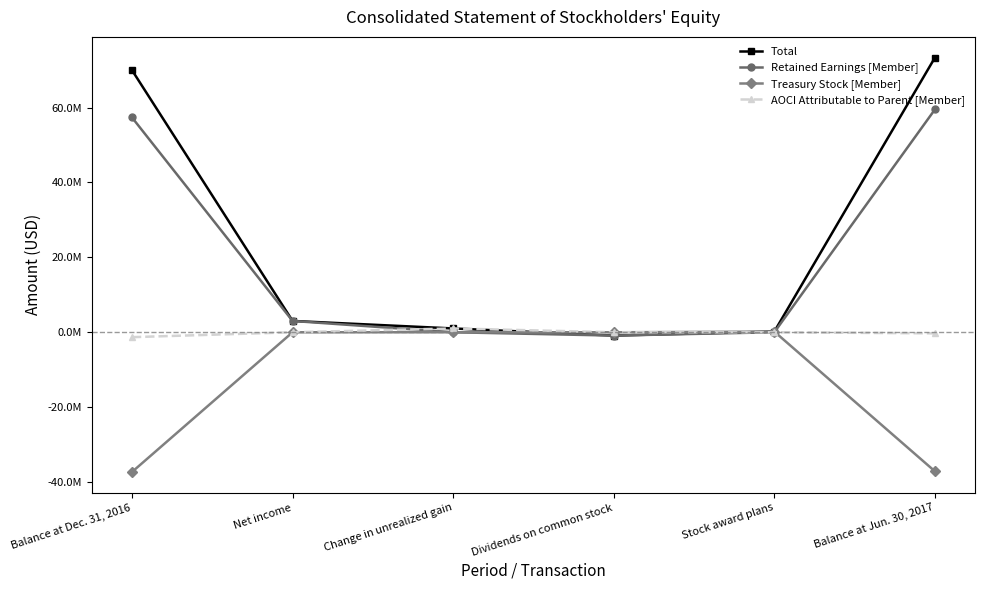

Which category has the lowest value in the Total series?

Dividends on common stock